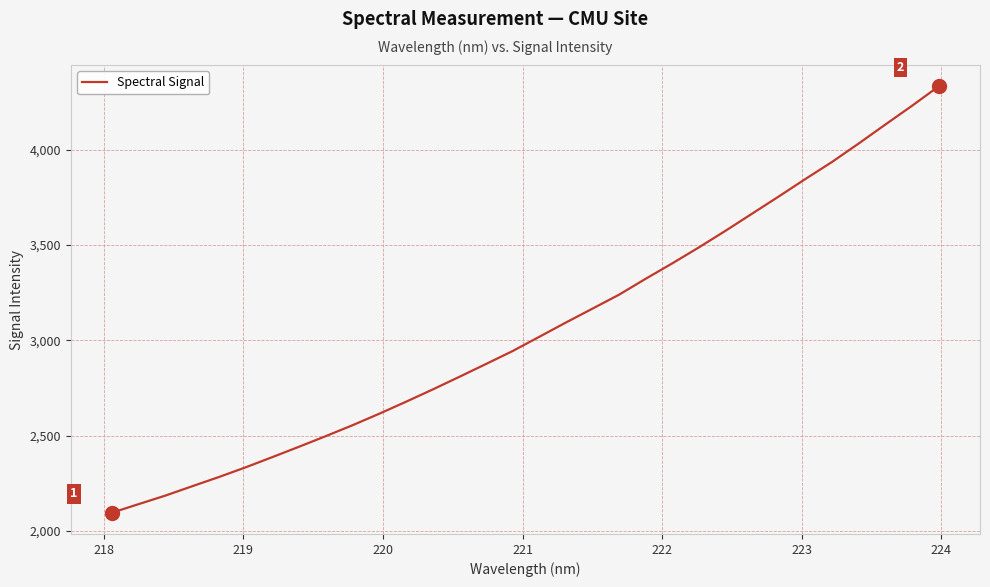

What is the difference between the maximum and minimum values?

2234.5